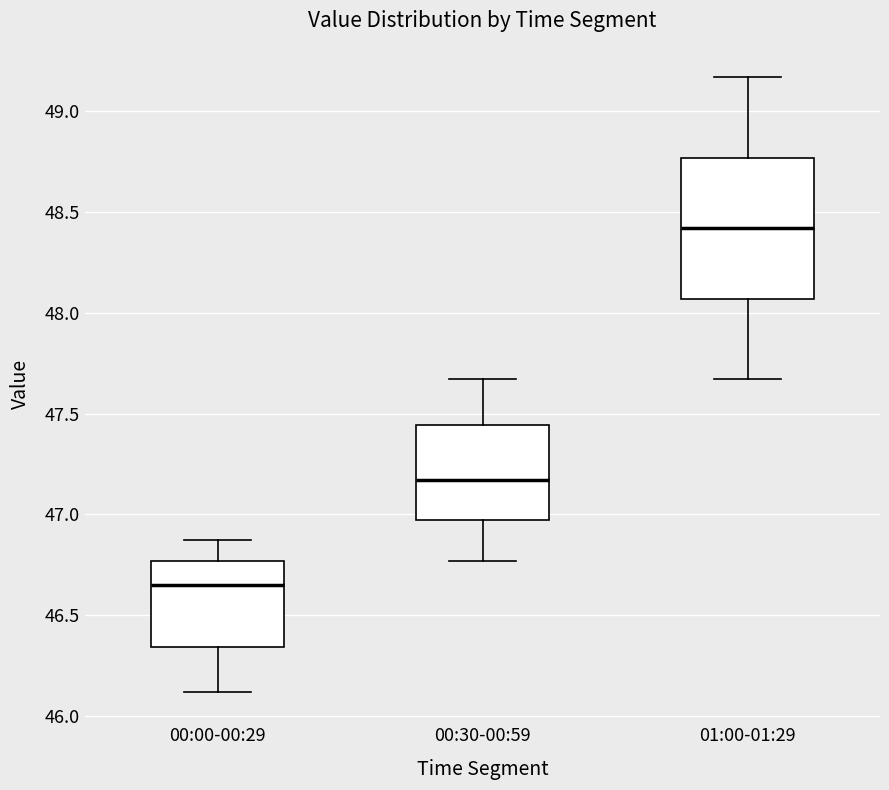

Reading left to right, read every box against the y-axis: the position of its median line, the range the box covers, and the ends of its whiskers. The values are not printed on the chart, so give them approximately, as read against the axis.

00:00-00:29: median 46.65, box 46.35 to 46.75, whiskers 46.10 to 46.85
00:30-00:59: median 47.15, box 46.95 to 47.45, whiskers 46.75 to 47.65
01:00-01:29: median 48.40, box 48.05 to 48.75, whiskers 47.65 to 49.15